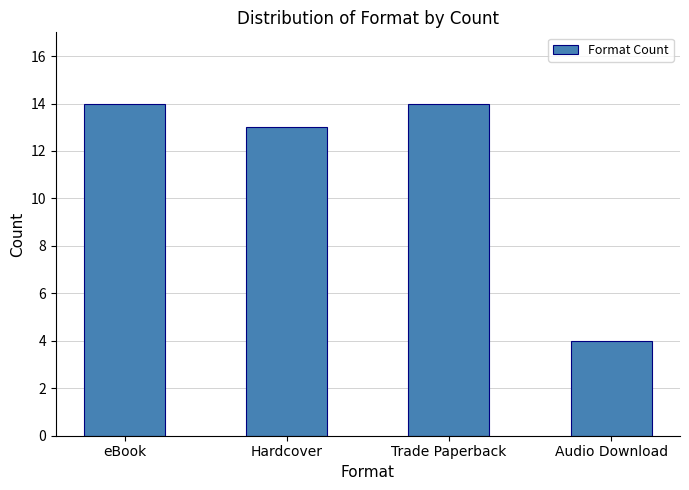

Reading right to left, list all the values displayed in this chart.

Audio Download=4	Trade Paperback=14	Hardcover=13	eBook=14